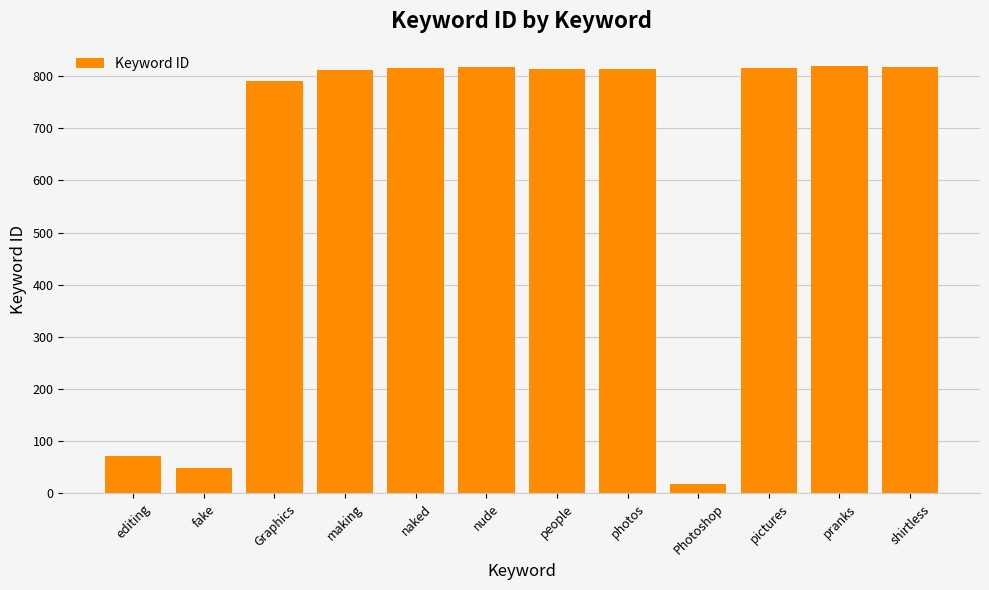

Are the bars grouped side by side (vs. stacked)?

No